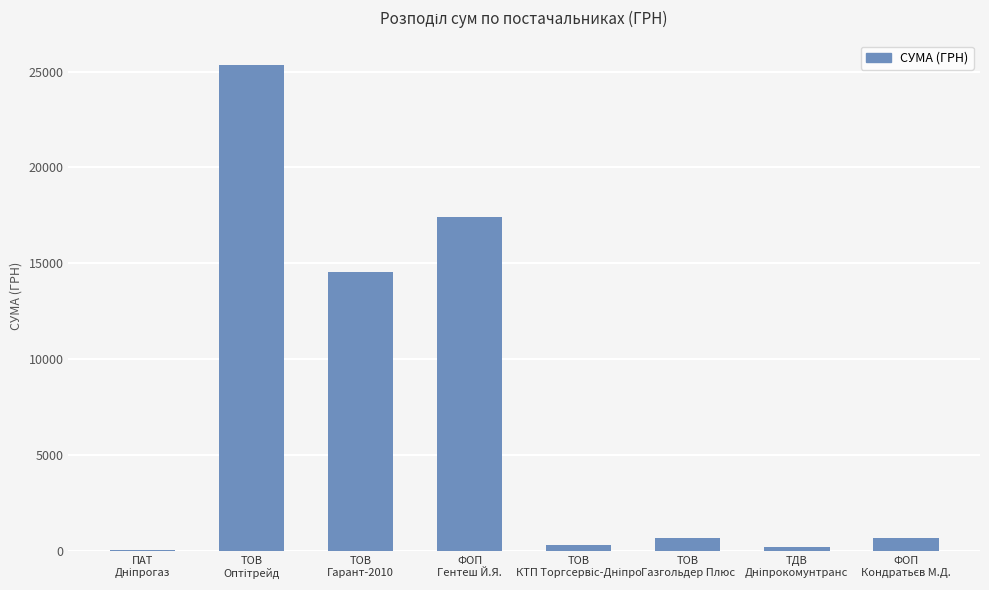

Does the chart contain stacked bars?

No